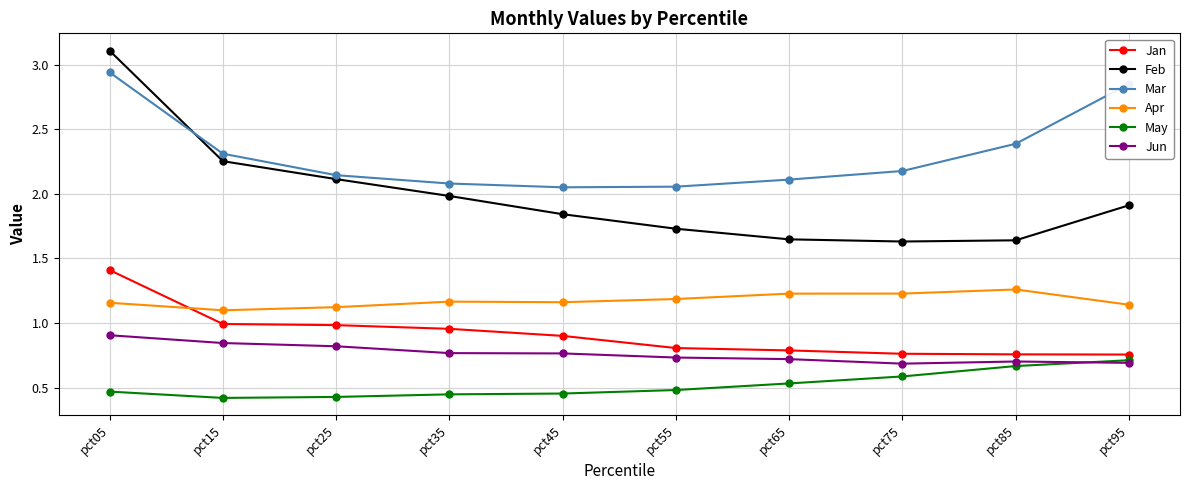

What is the maximum value shown in the chart?

3.1